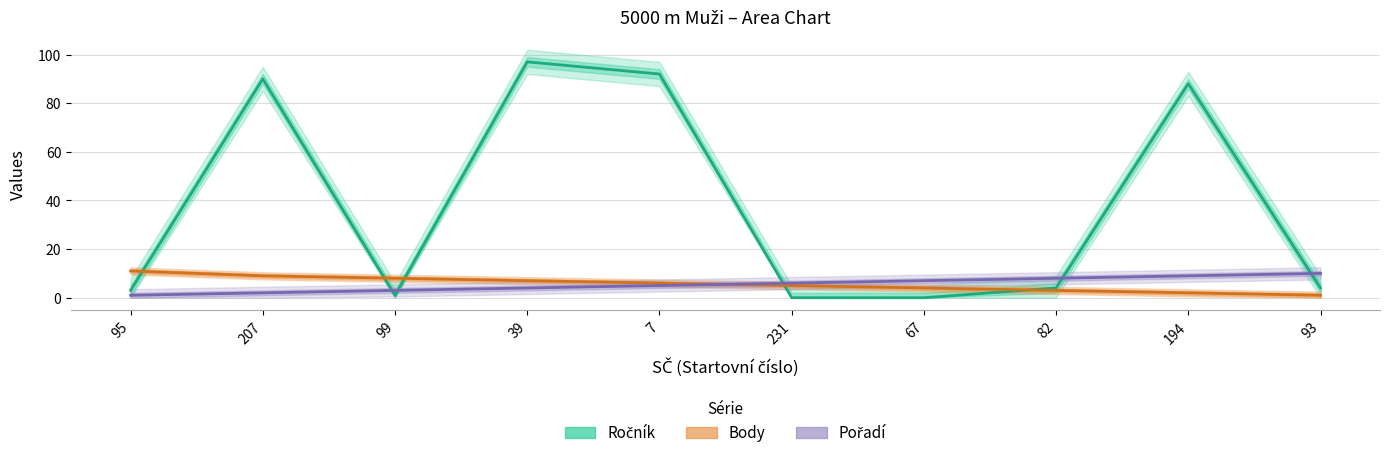

What is the difference between the Pořadí values at 67 and 7?

2